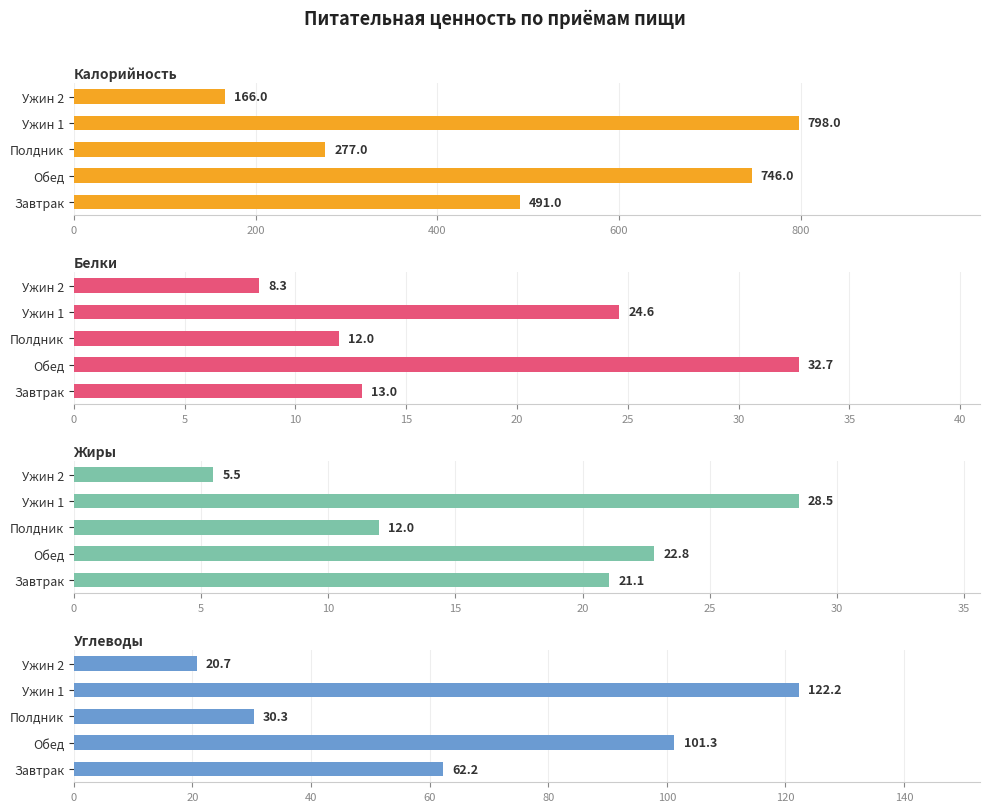

Which series has the widest spread of values?

Калорийность